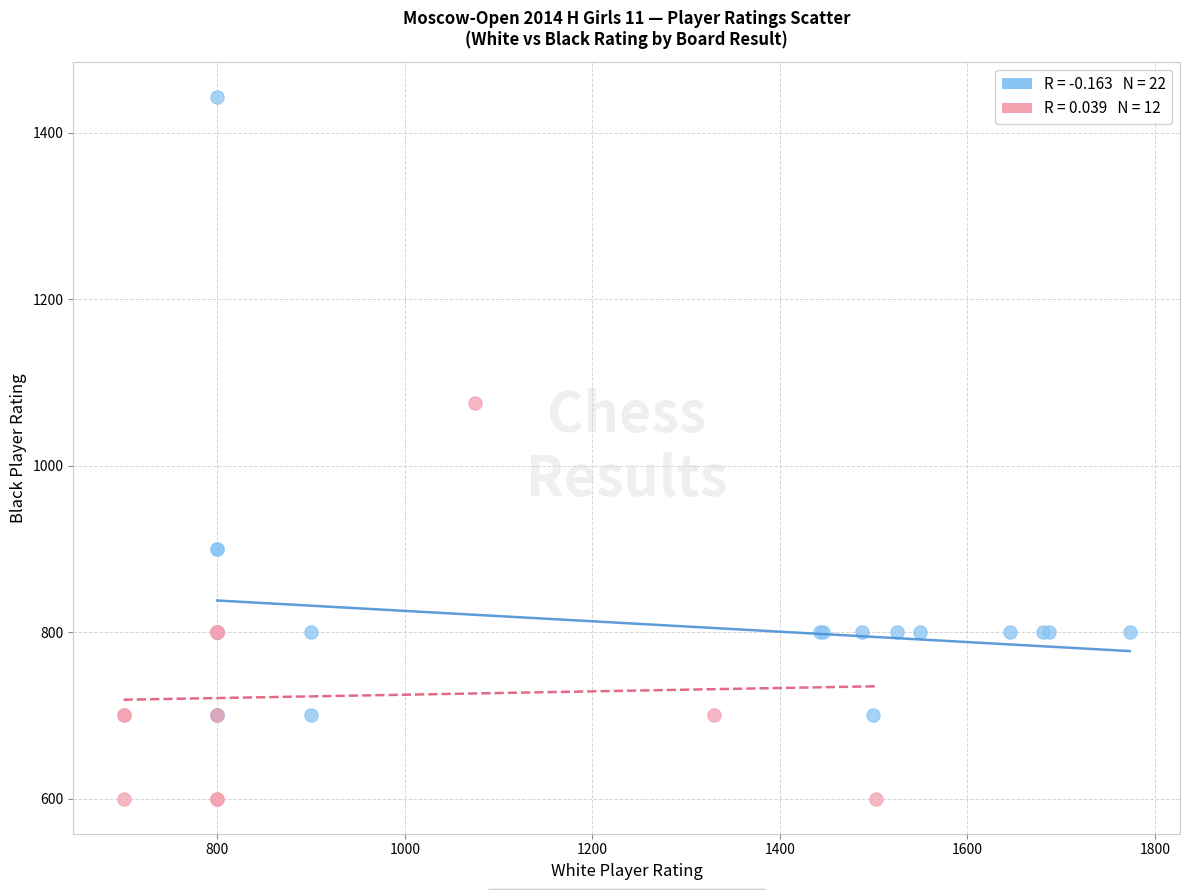

Which series contains the highest Y value?

White Won